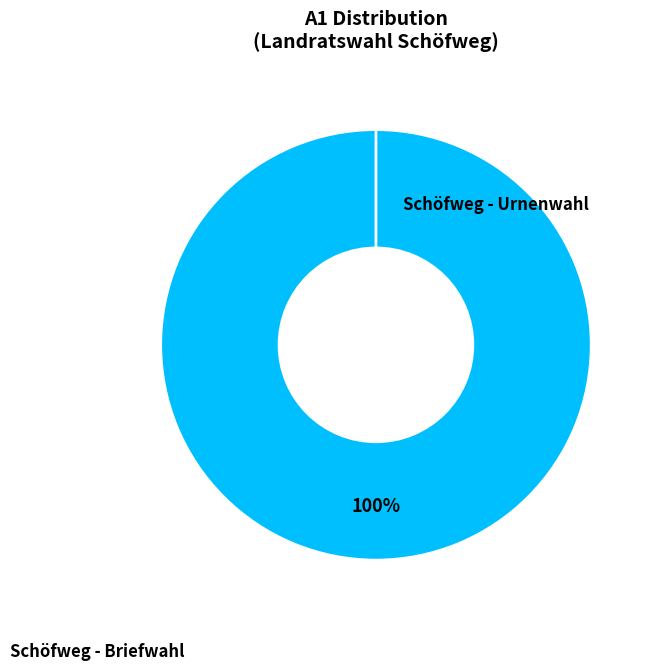

Combined, do Schöfweg - Urnenwahl and Schöfweg - Briefwahl account for over 50%?

Yes